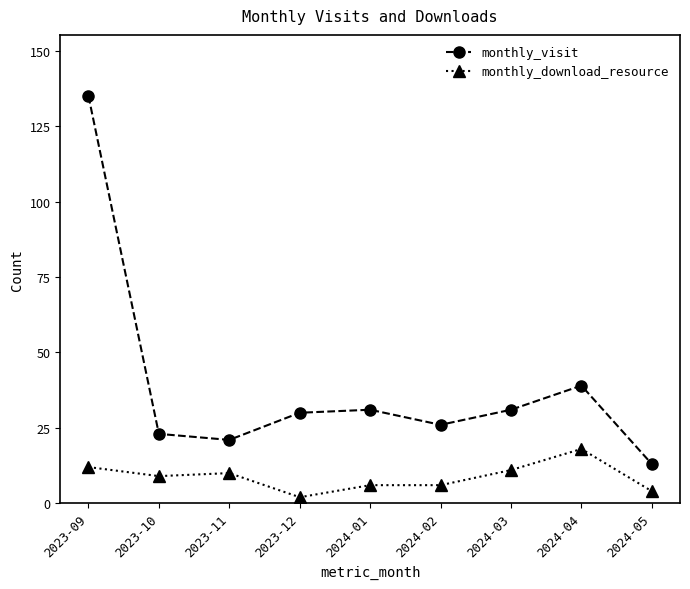

Is the value of monthly_download_resource at 2024-01 greater than the value of monthly_visit at 2023-09?

No